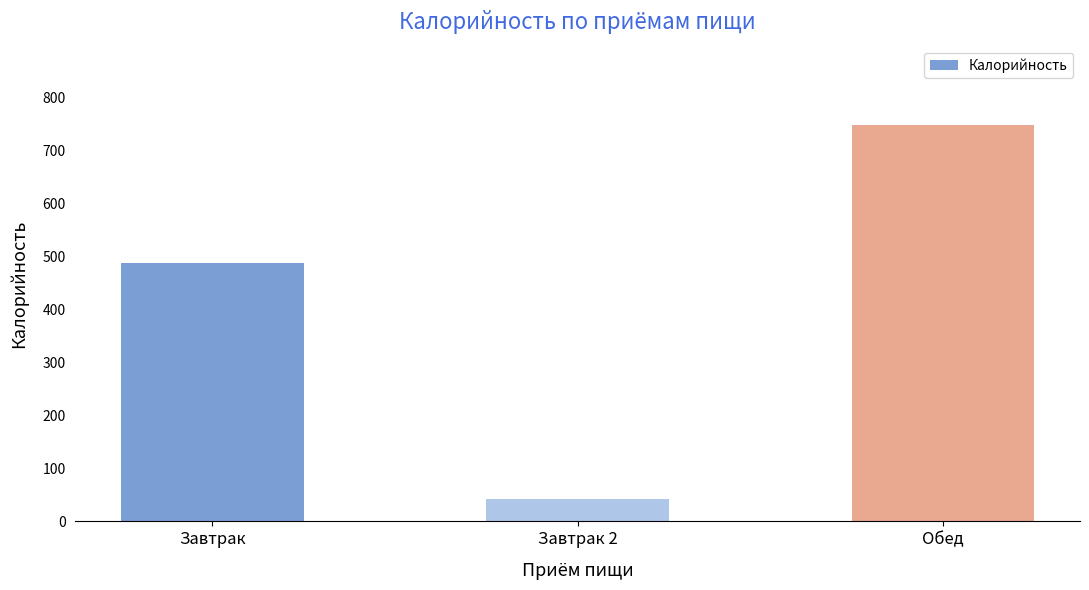

Does the chart contain stacked bars?

No